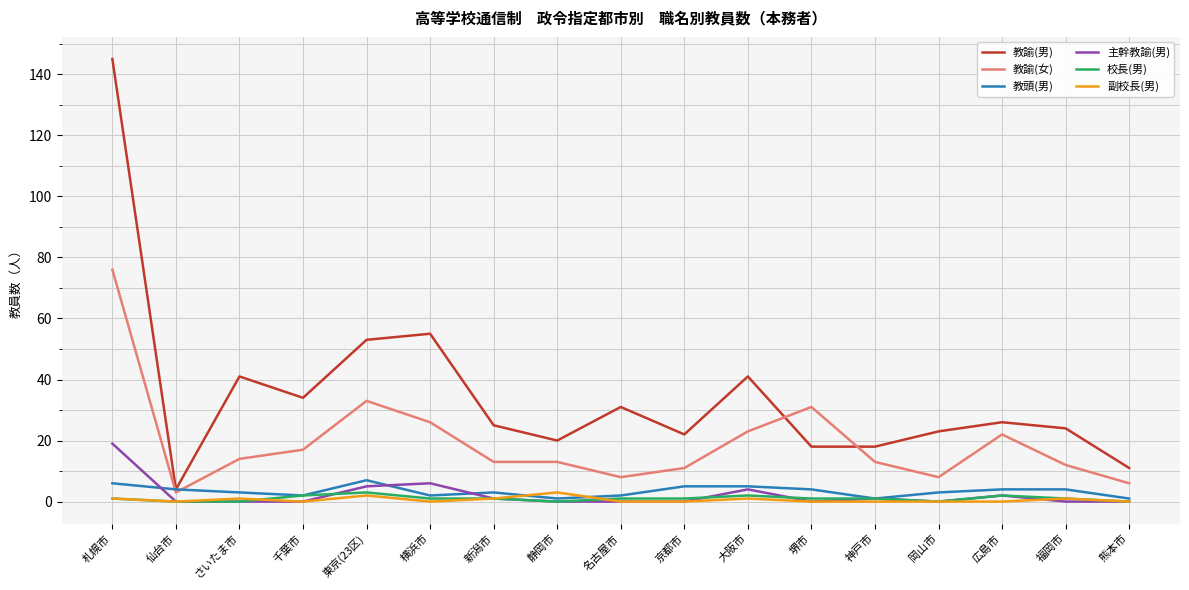

Which series has the widest spread of values?

教諭(男)